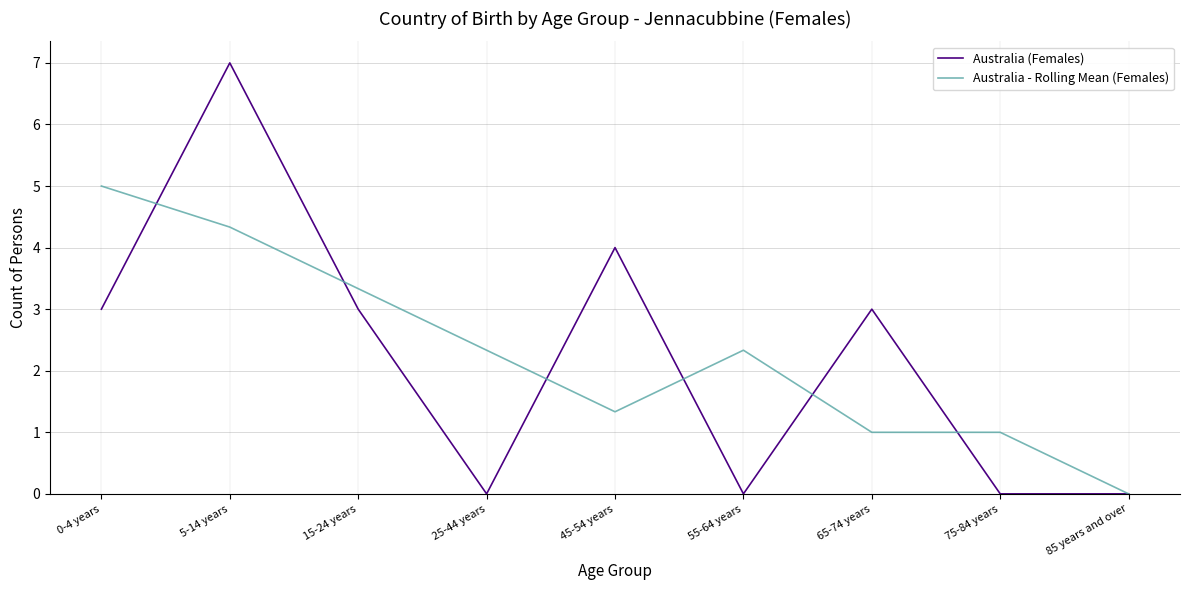

What is the highest value of the Australia - Rolling Mean (Females) series?

5.0